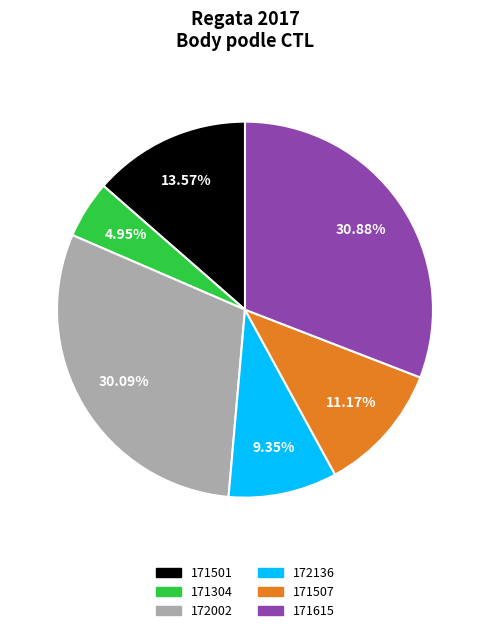

What percentage is NOT represented by 171501?

86.4%